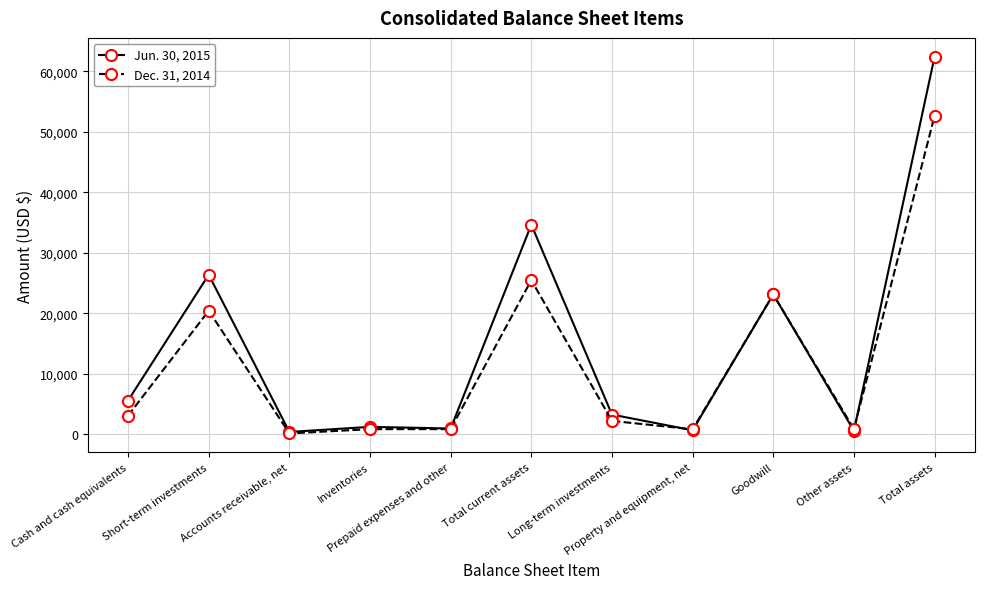

Rank the series at Cash and cash equivalents from lowest to highest value.

Dec. 31, 2014, Jun. 30, 2015